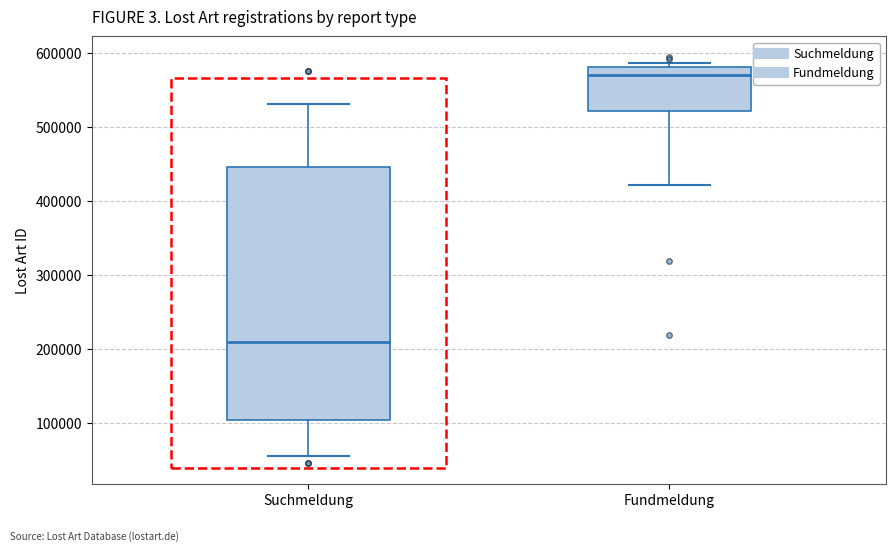

Reading left to right, transcribe this box plot: for each box, give where its median line is, the range the box spans, and where its two whiskers end, as read against the y-axis. The values are not printed on the chart, so give them approximately, as read against the axis.

Suchmeldung: median 210000, box 100000 to 450000, whiskers 60000 to 530000
Fundmeldung: median 570000, box 520000 to 580000, whiskers 420000 to 590000